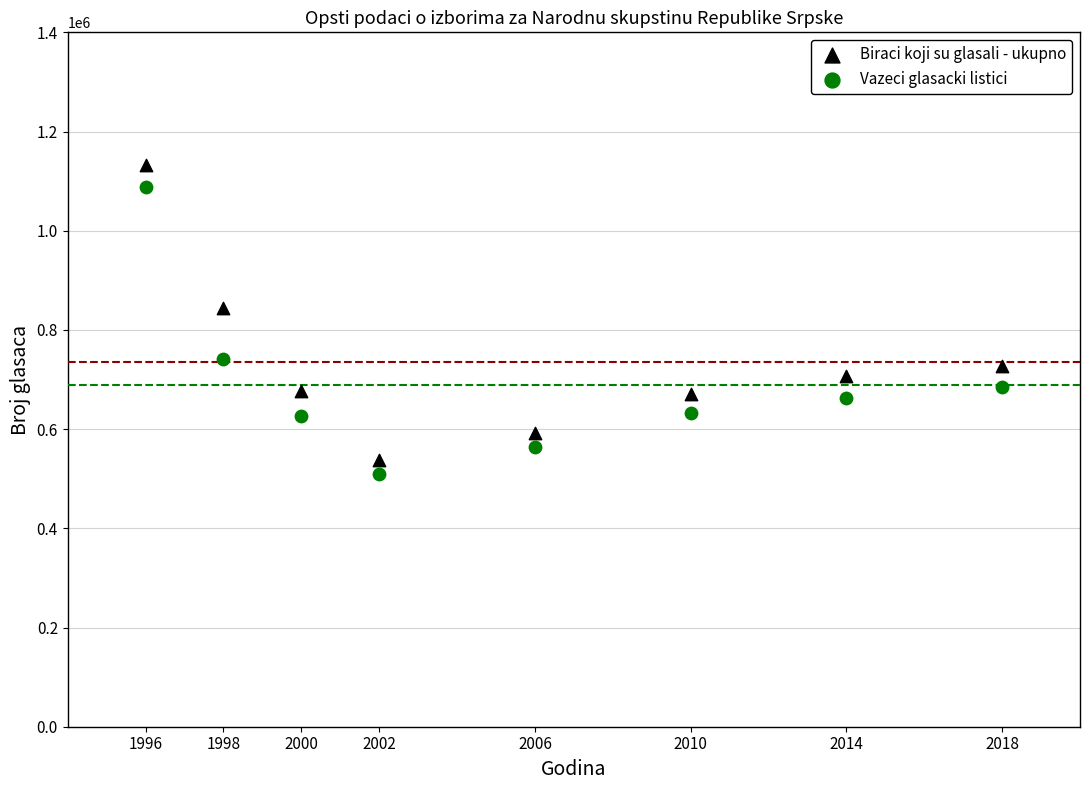

Which series has the widest spread of Y values?

Biraci koji su glasali - ukupno